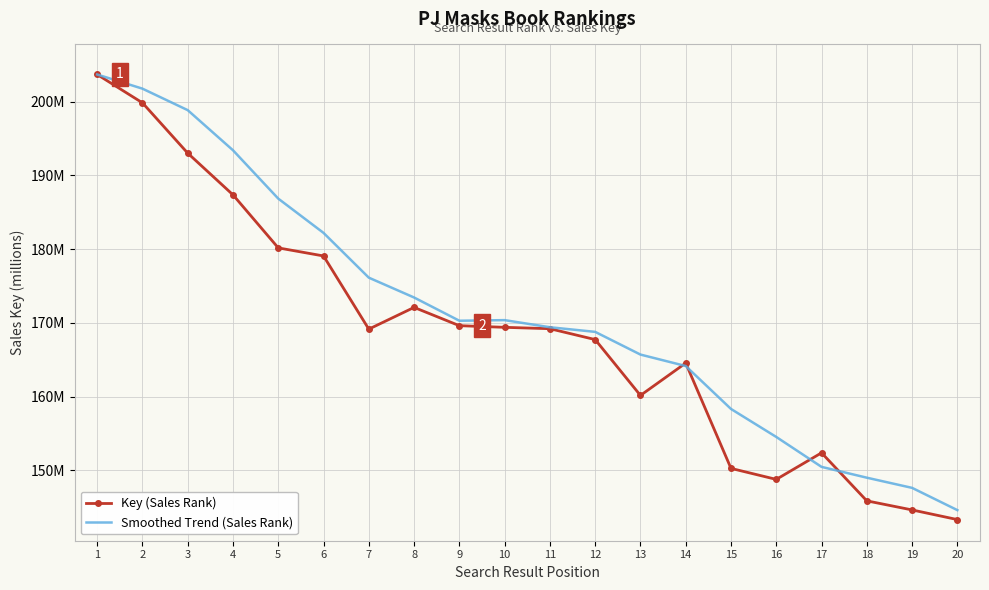

What are all the series names shown in the legend?

Key (Sales Rank), Smoothed Trend (Sales Rank)